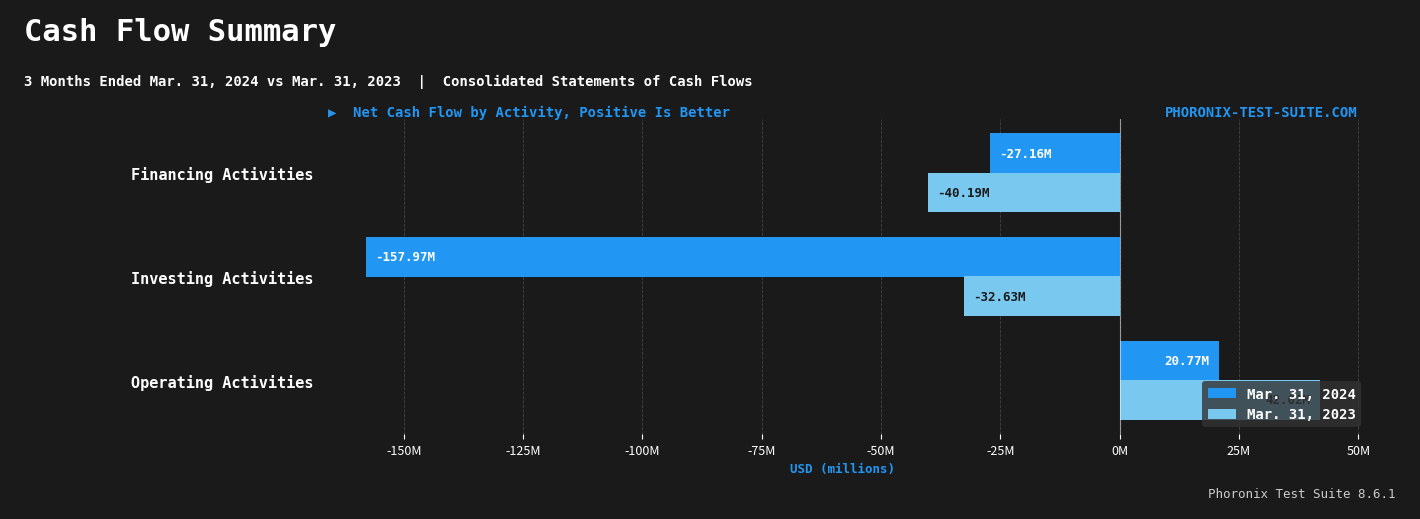

What are all the series names shown in the legend?

Mar. 31, 2024, Mar. 31, 2023